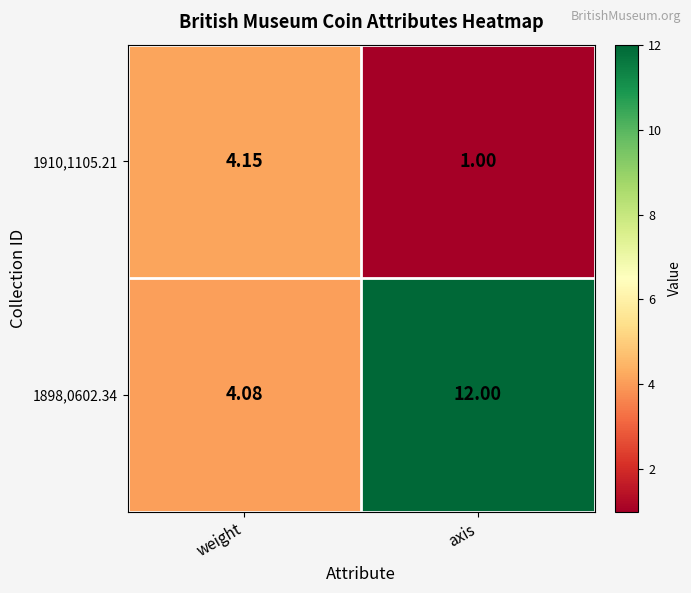

List the labels in order of 1898,0602.34 value, largest first.

axis, weight